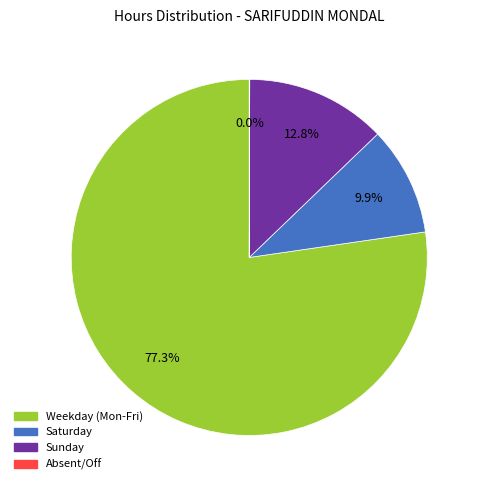

Does any single category account for the majority?

Yes